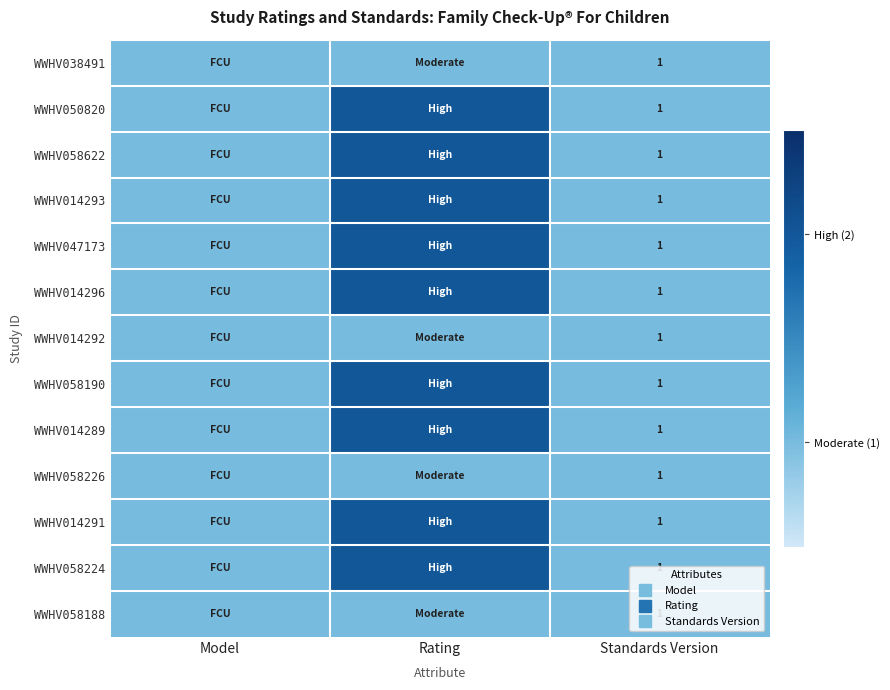

At which category is the sum across all series the highest?

Rating